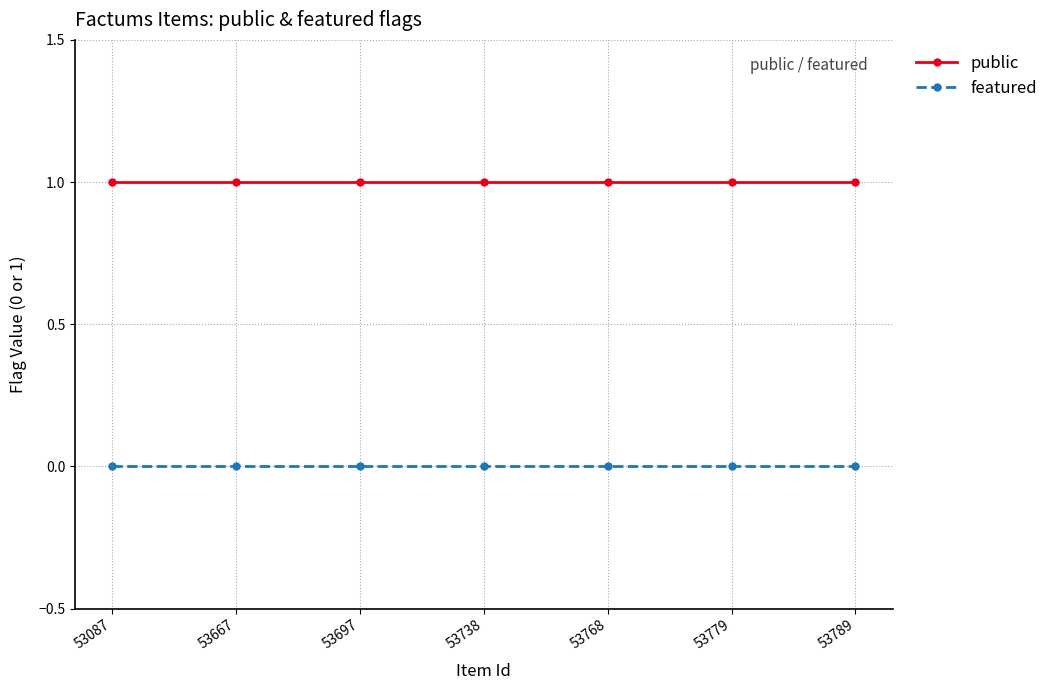

True or false: featured has a value of 0 at 53779.

True